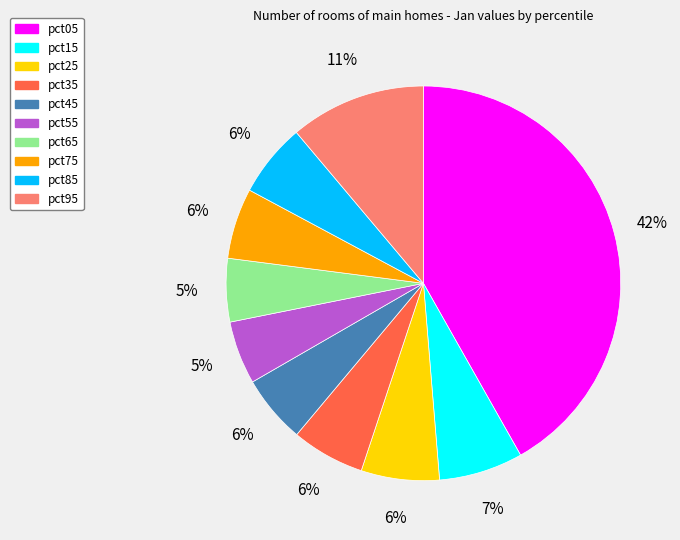

The pct25 slice represents 1% of the pie. True or false?

False